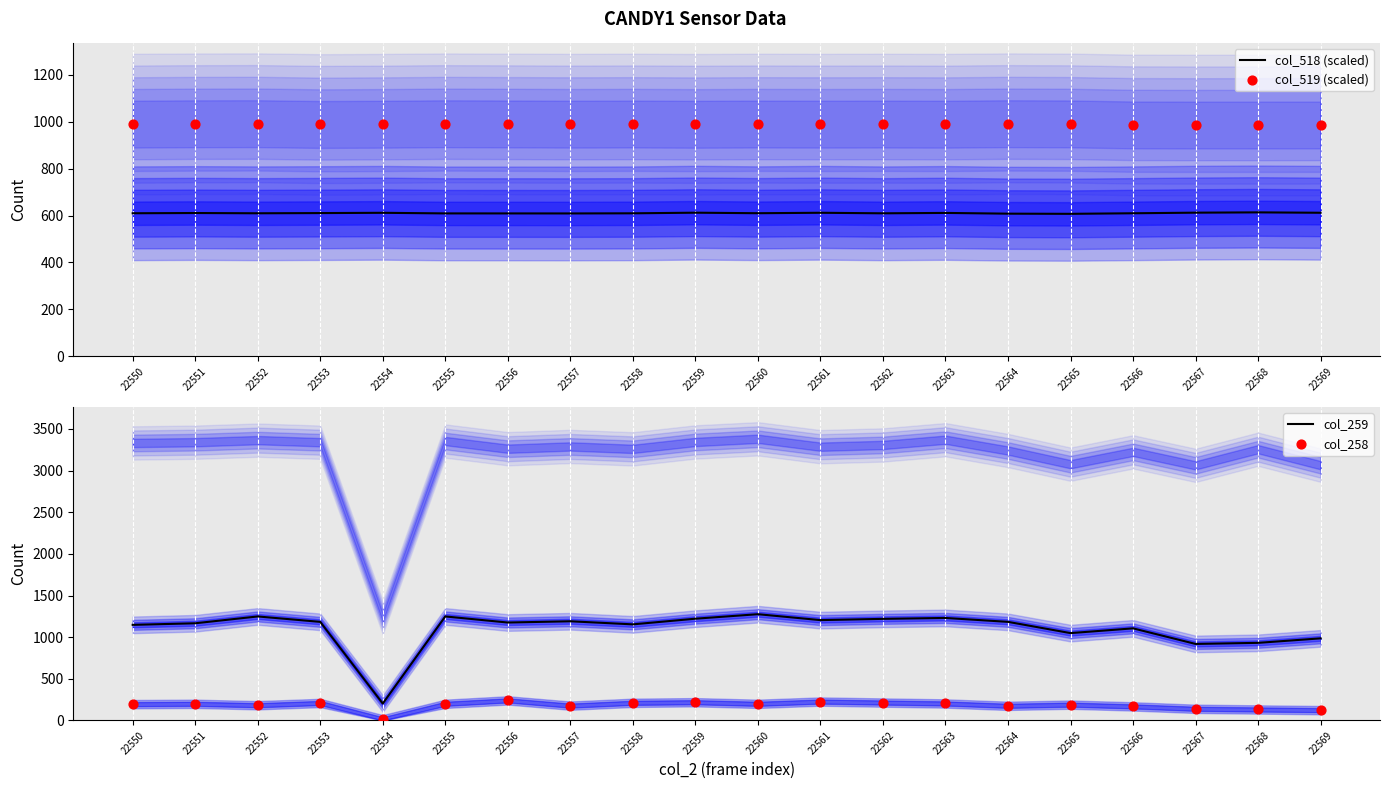

At how many categories does at least one series exceed 1174?

11